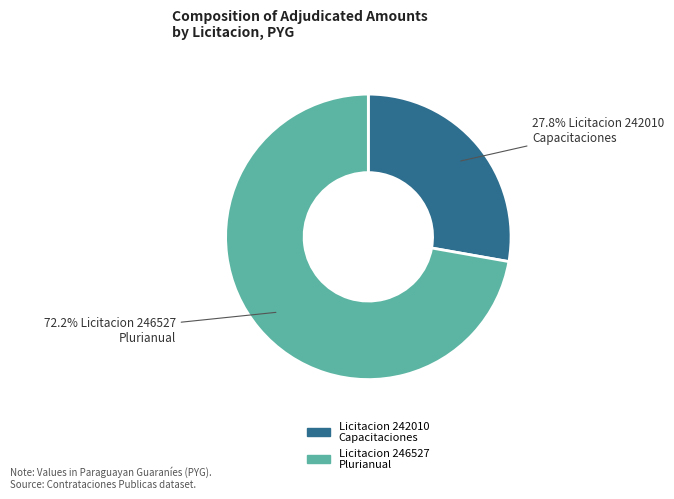

Does any single category account for the majority?

Yes